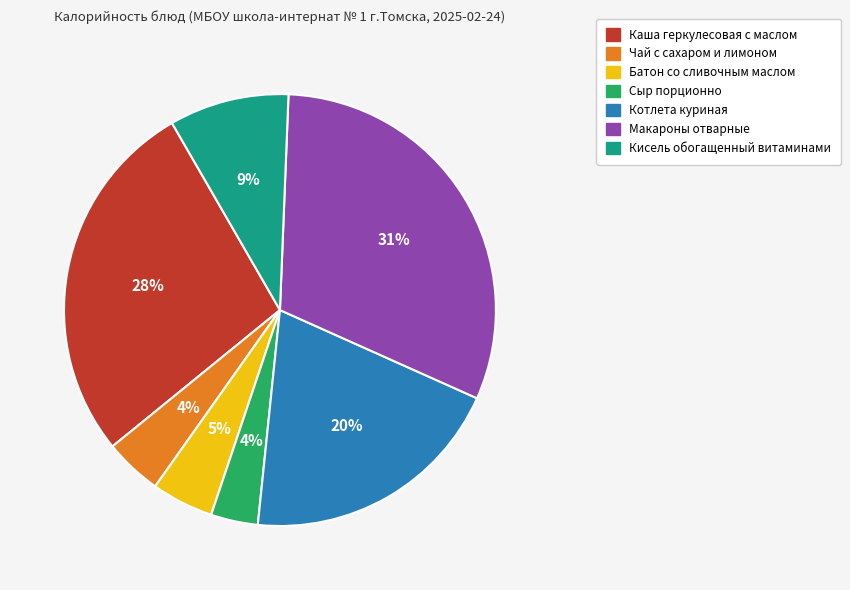

The Сыр порционно slice represents 4% of the pie. True or false?

True